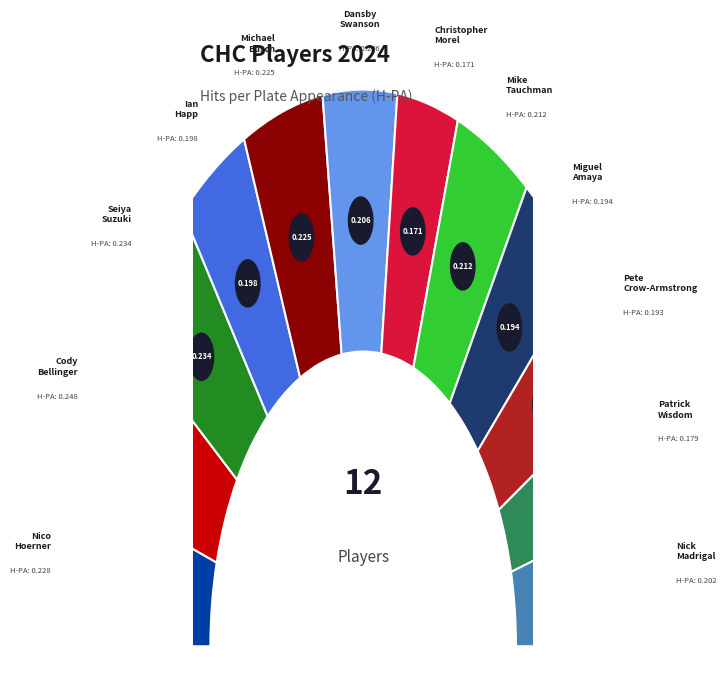

What portion of the pie excludes Nico Hoerner?

90.8%